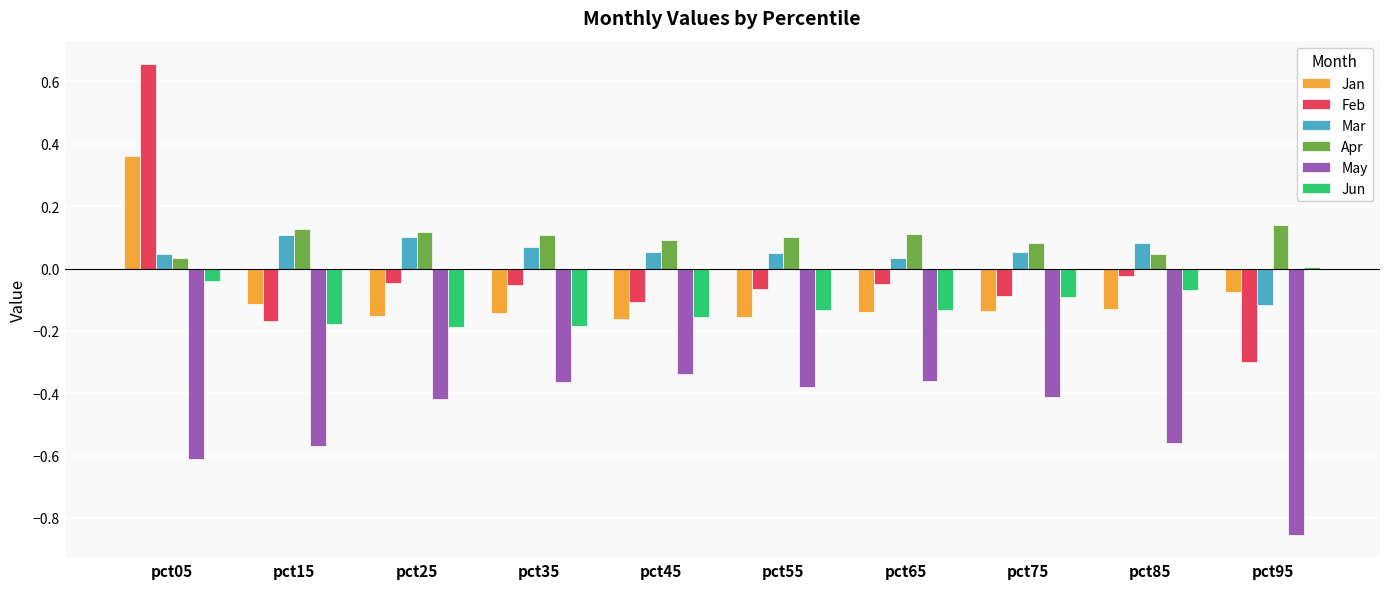

Is it true that Mar equals 0.1 at pct85?

True